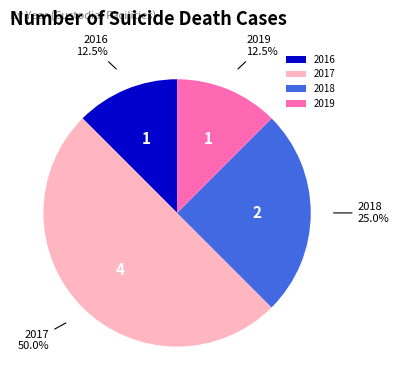

Is 2018 the majority of the pie?

No